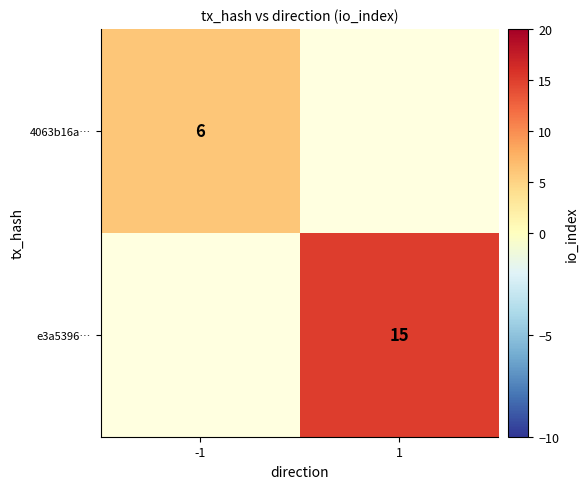

Is the value of e3a5396… at 1 greater than the value of 4063b16a… at -1?

Yes